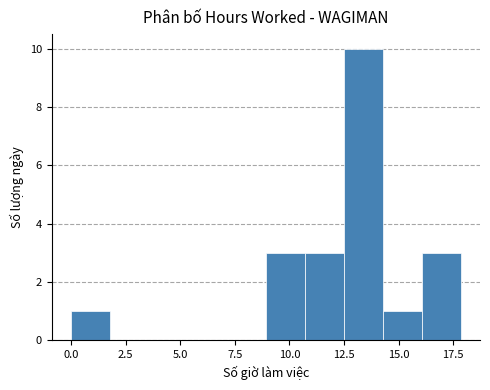

Read against the x-axis, roughly where is the centre of the tallest bar?

13.5